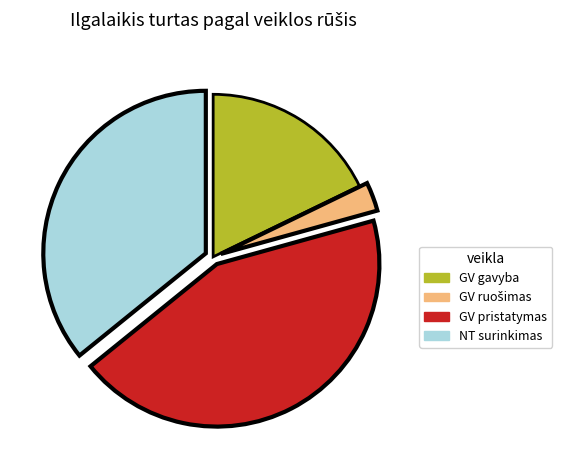

Does any single category account for the majority?

No